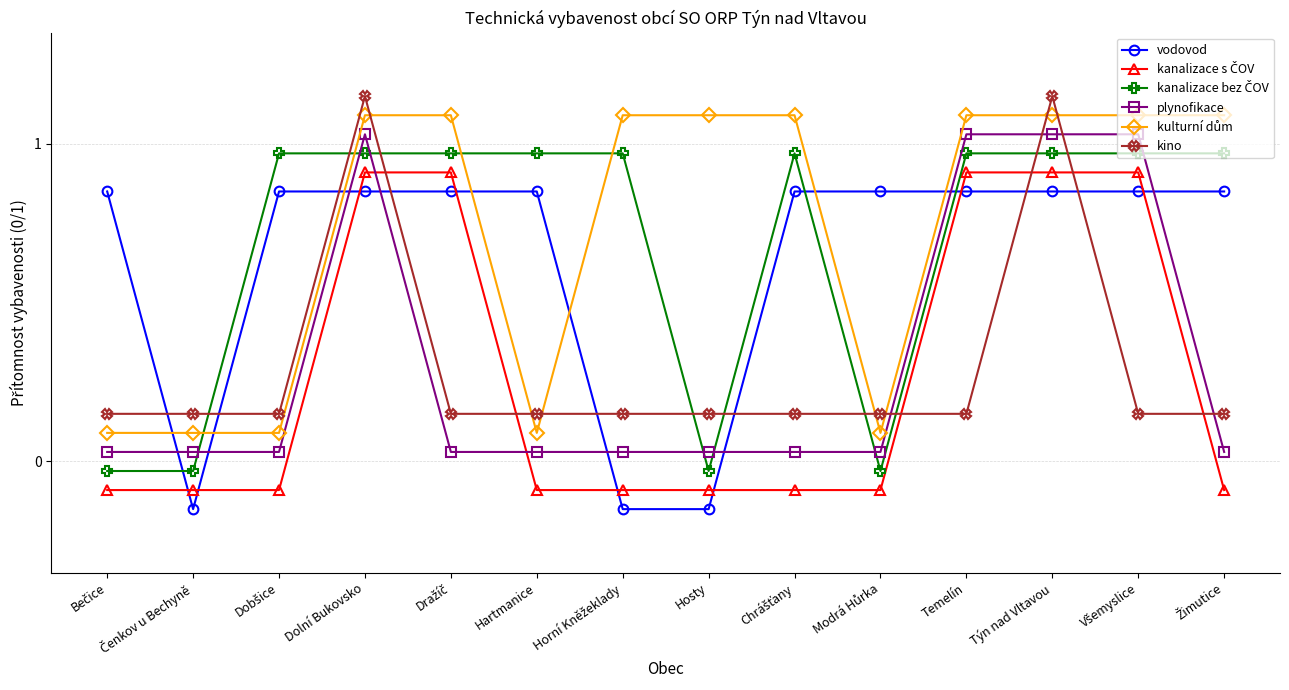

How many kino values are between 0 and 1?

12